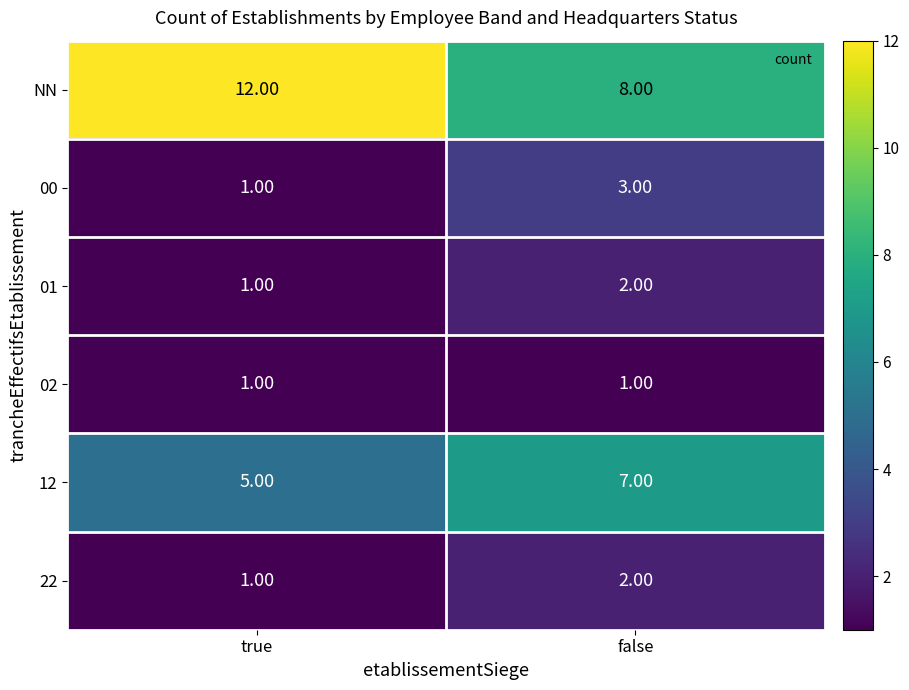

What is the sum of the 22 values at false and true?

3